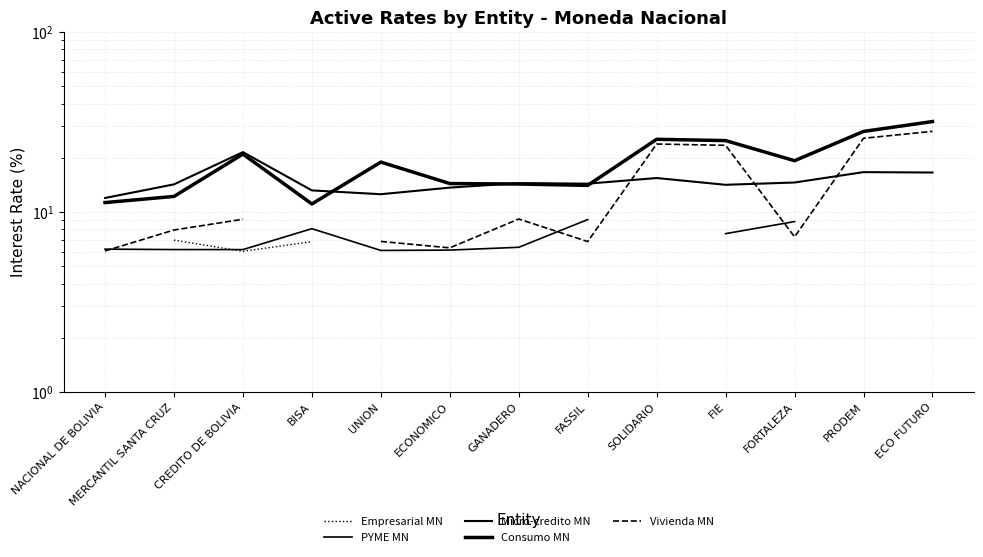

How many lines are shown in the chart?

5